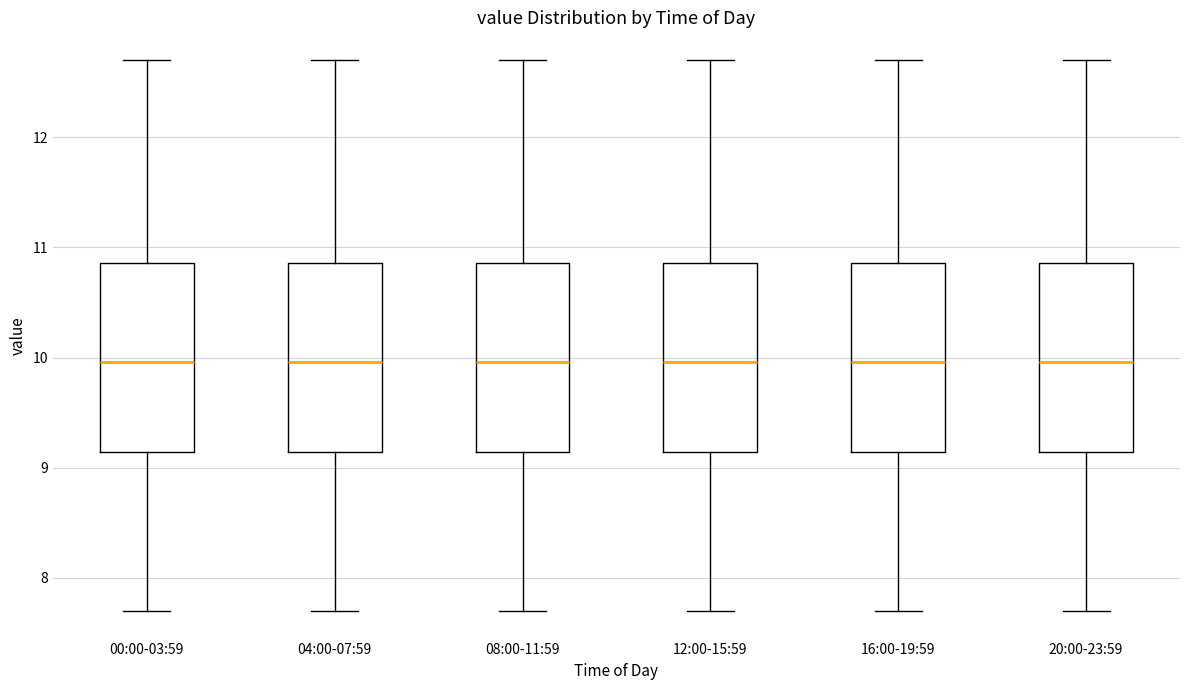

Where is the upper edge of the box for 04:00-07:59 on the y-axis? The values are not printed on the chart, so give them approximately, as read against the axis.

10.9